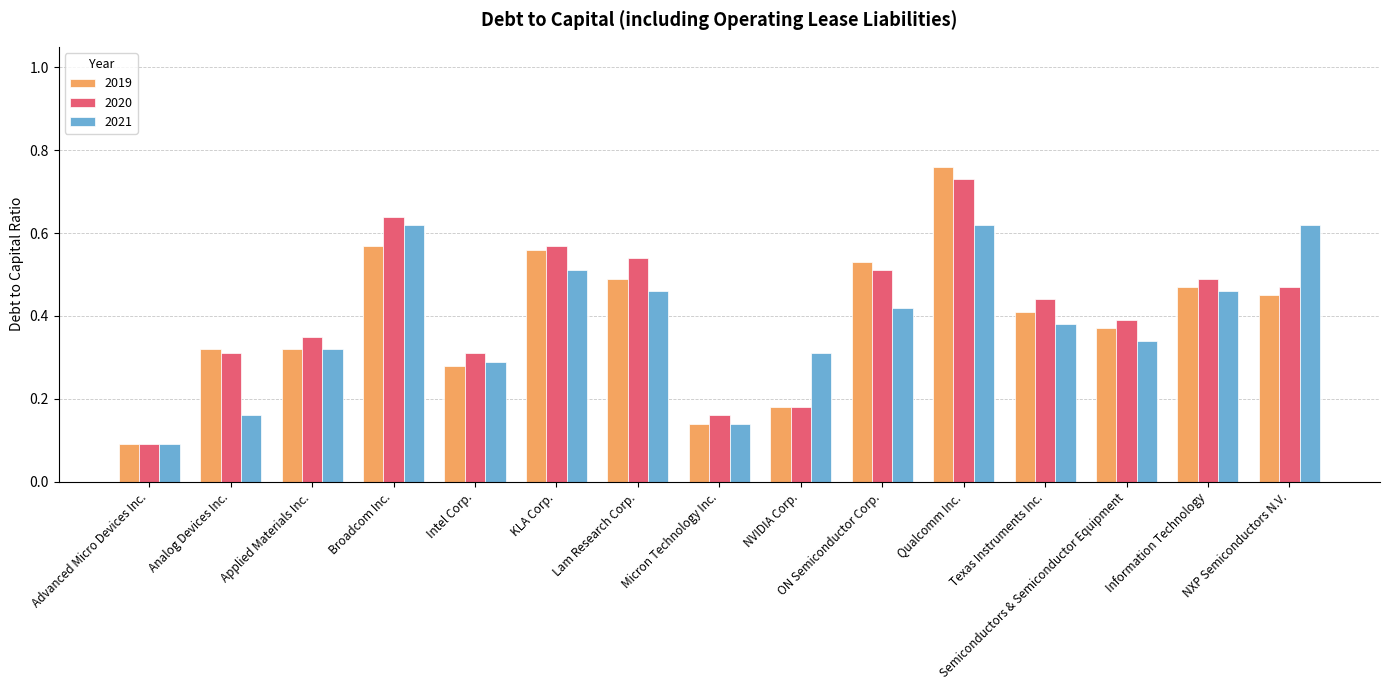

Between NVIDIA Corp. and ON Semiconductor Corp., which series saw the biggest shift?

2019